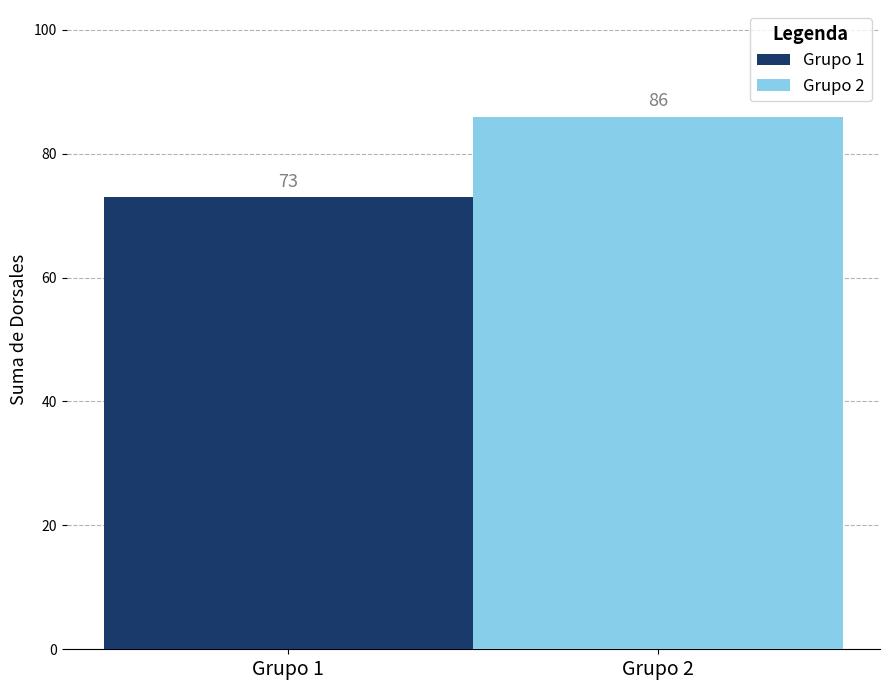

The value of Grupo 1 at Grupo 1 is 105. True or false?

False